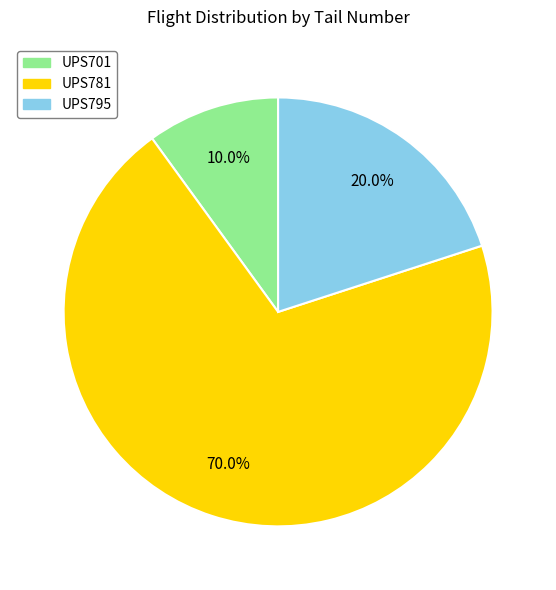

Which slice is the largest?

UPS781